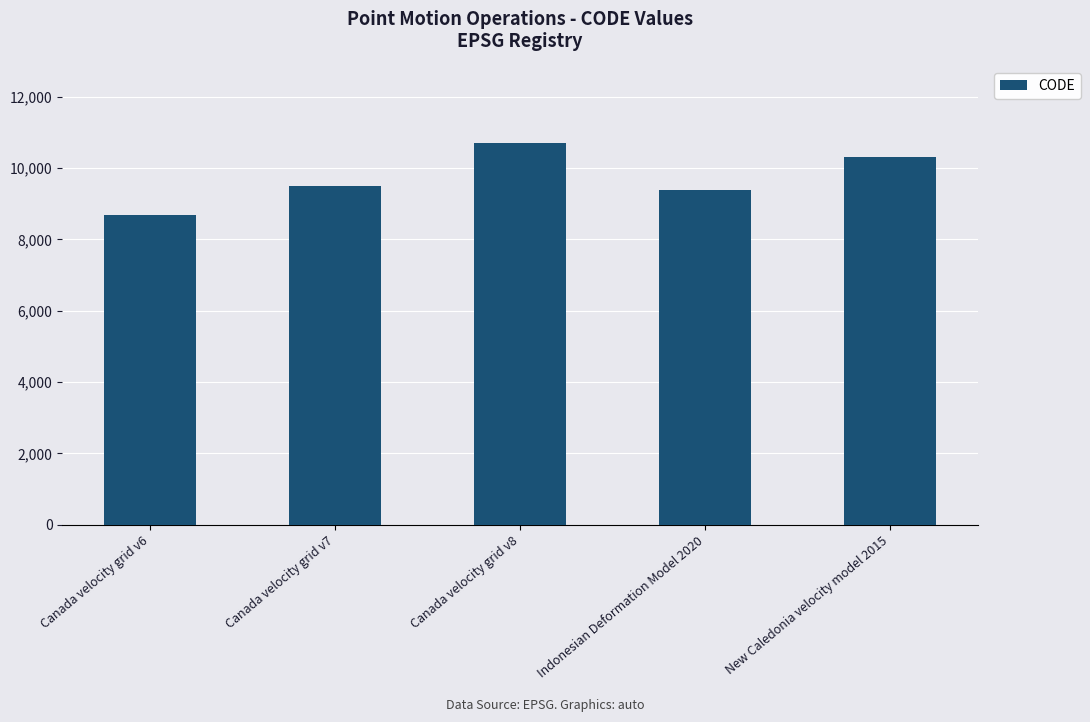

What is the ratio of the value at Canada velocity grid v7 to the value at New Caledonia velocity model 2015?

0.9